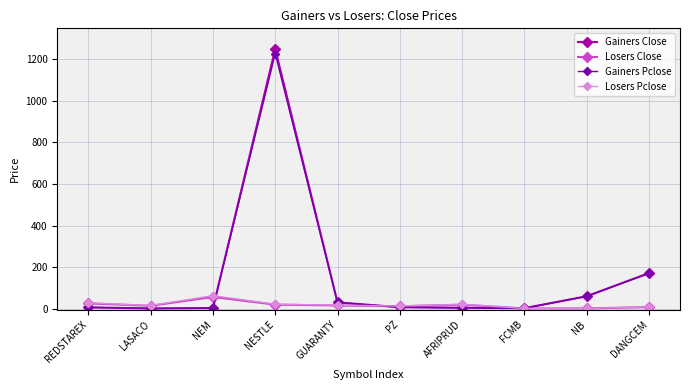

What is the value of the Gainers Pclose point at the 10th from the left?

170.0